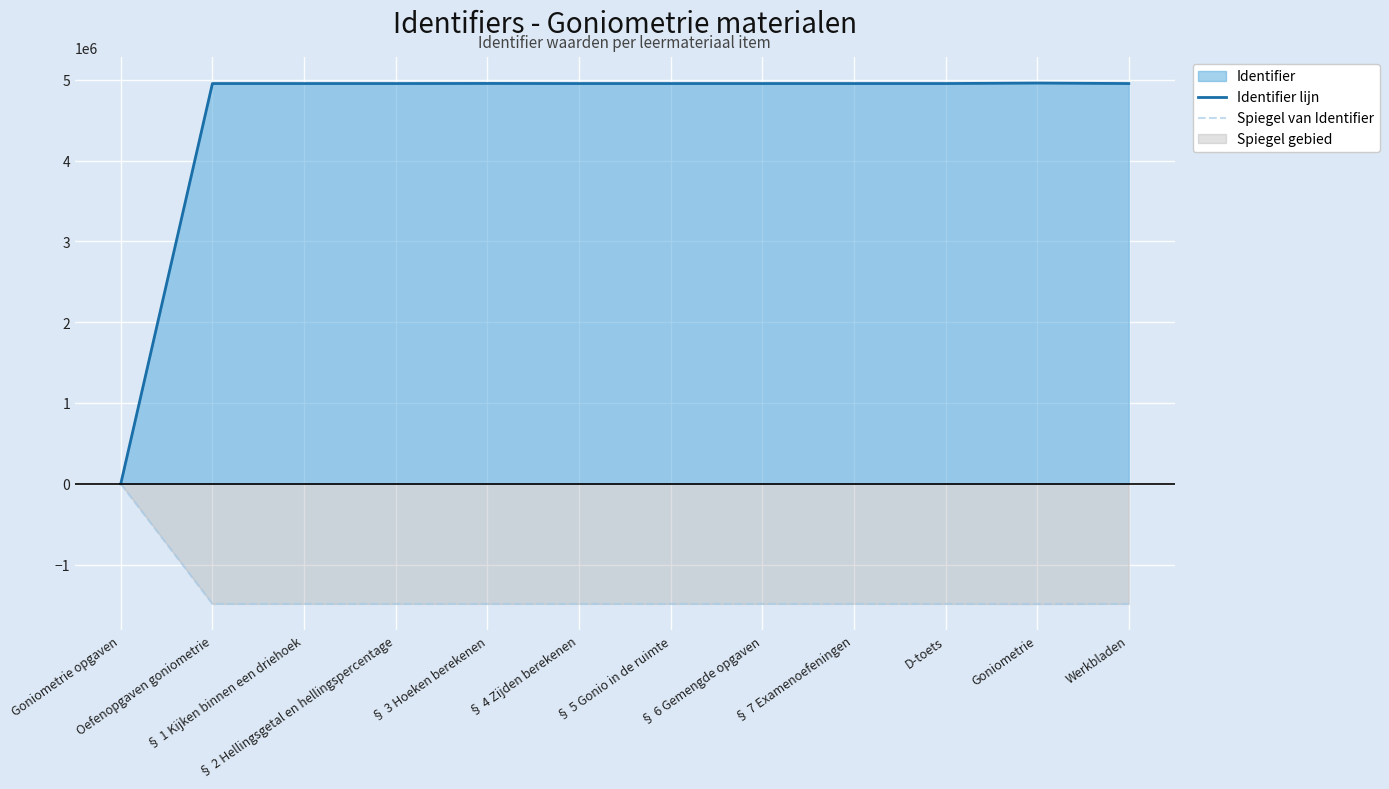

The value of Spiegel van Identifier at Werkbladen is -1486246.8. True or false?

True